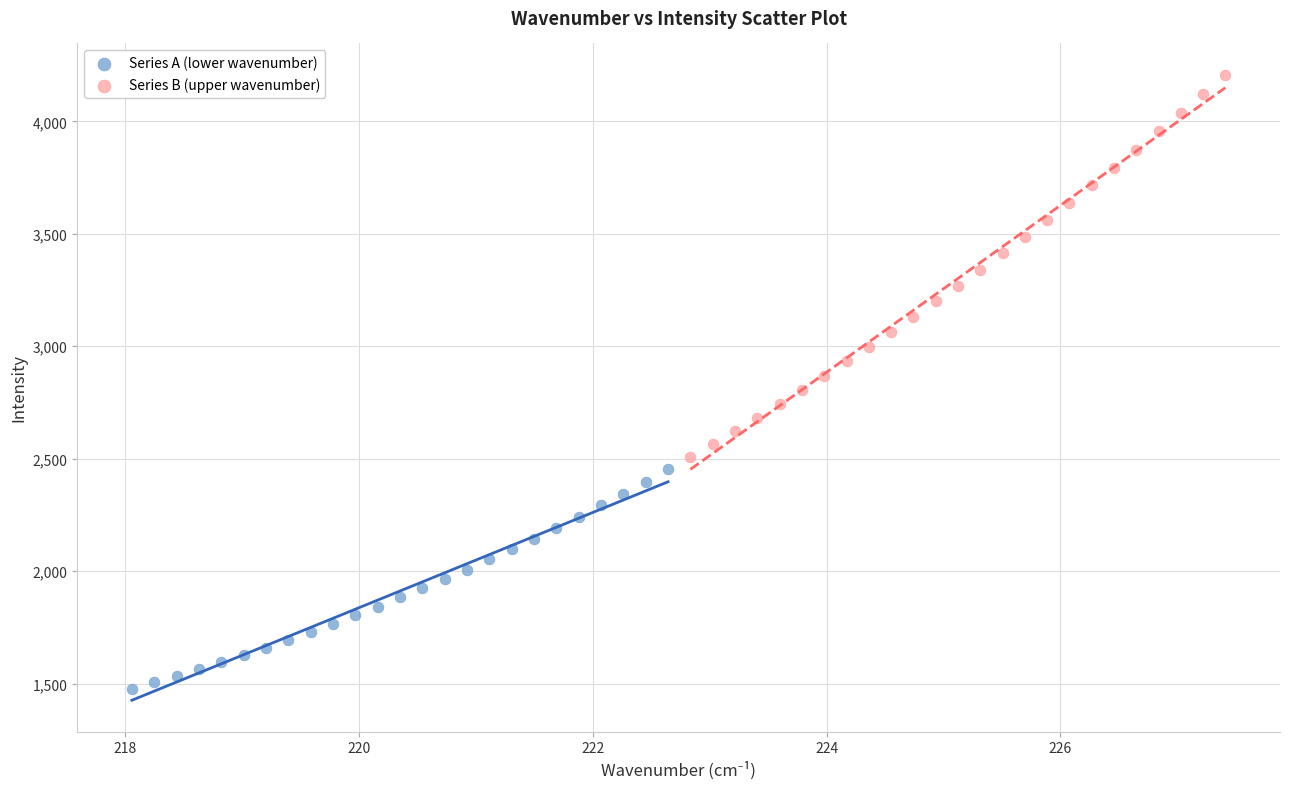

Which series has the widest spread of Y values?

Series B (upper wavenumber)